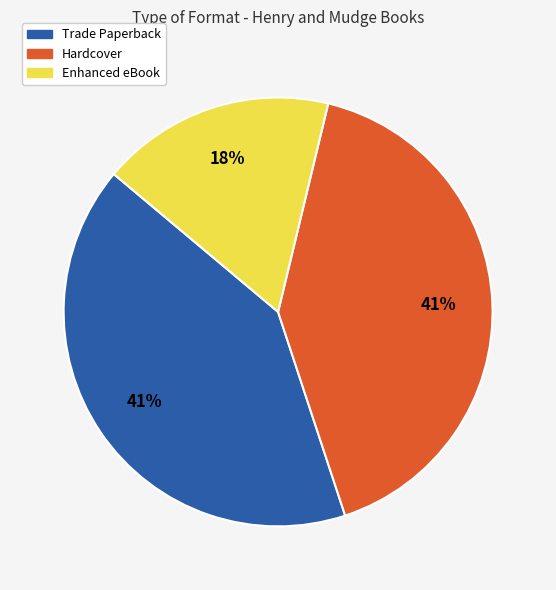

To the nearest percent, what is the average slice percentage?

33%